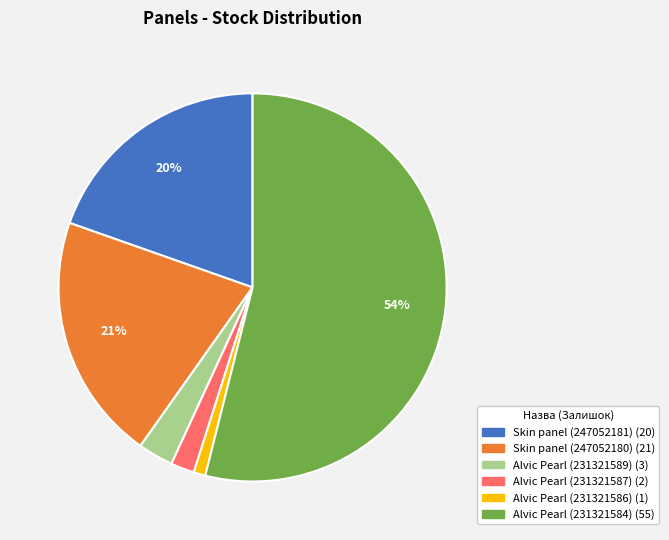

Does any single category account for the majority?

Yes